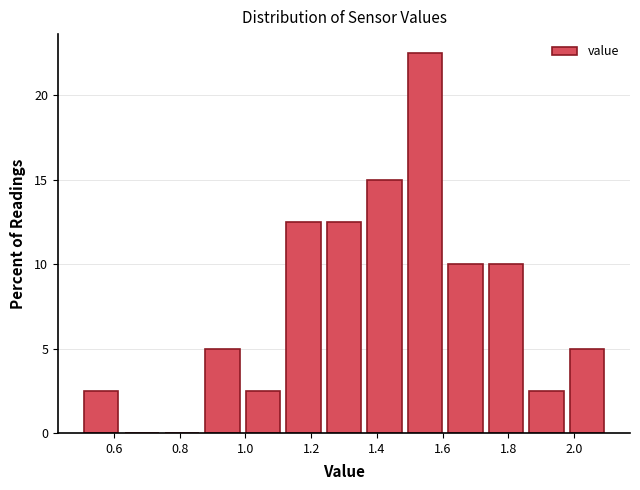

How tall is the bar that spans 1.12 to 1.24 on the x-axis? Neither the bar edges nor the heights are printed on the chart, so give them approximately, as read against the axes.

12.5